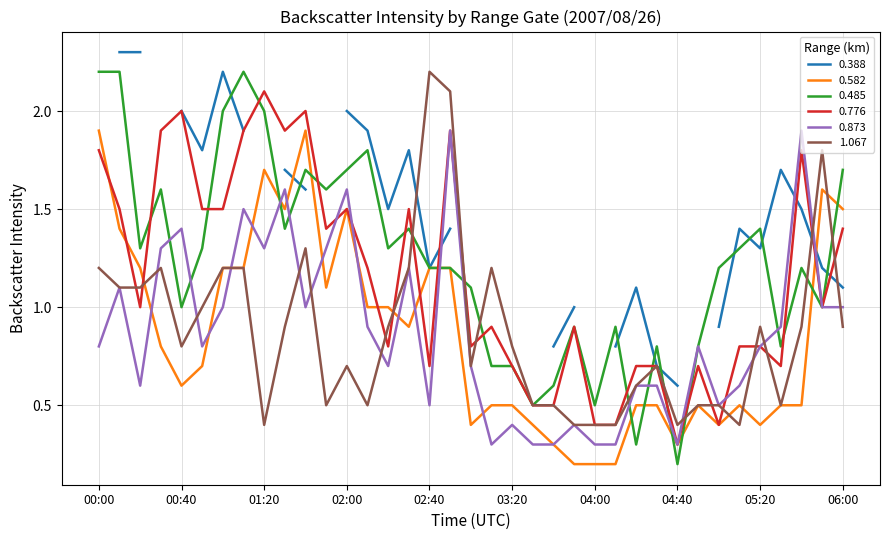

What is the spread (max minus min) of values at 05:00?

0.8